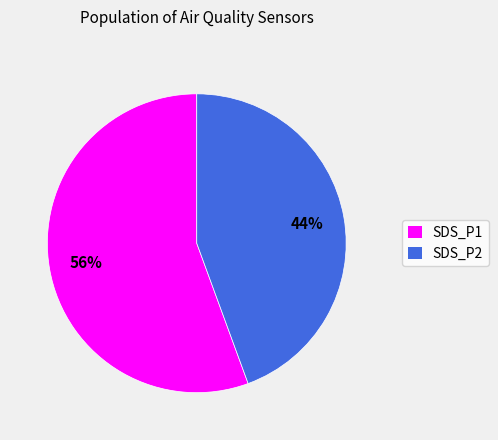

True or false: SDS_P1 accounts for 49% of the total.

False